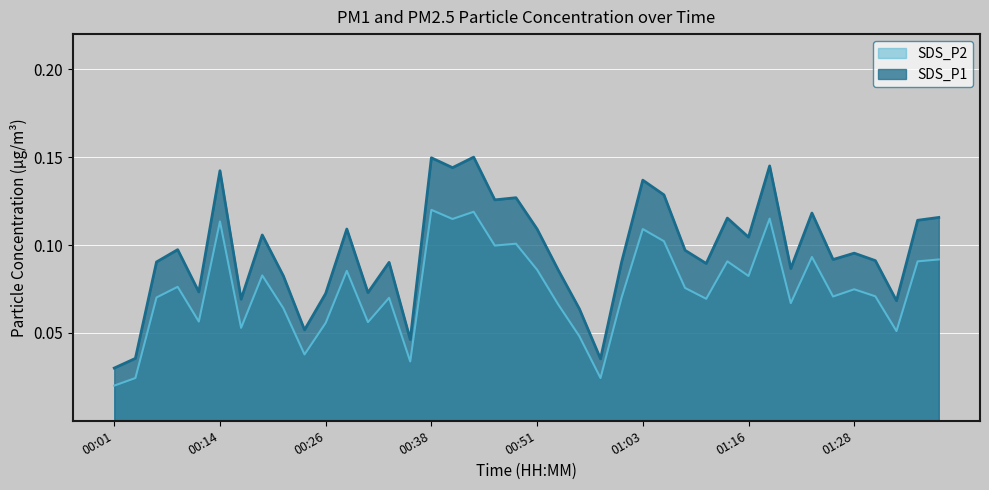

At which label does SDS_P2 reach its minimum?

00:01